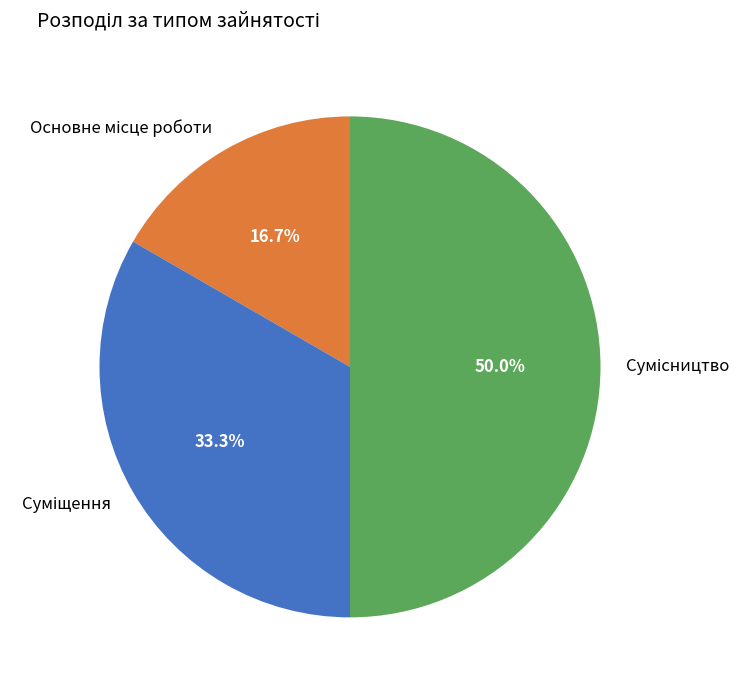

True or false: Суміщення accounts for 40% of the total.

False